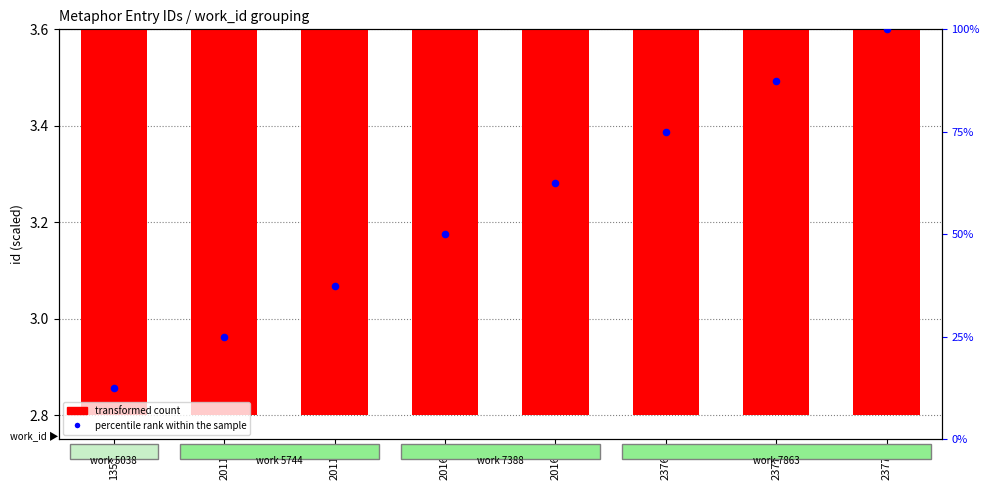

At which category is the sum across all series the highest?

23773